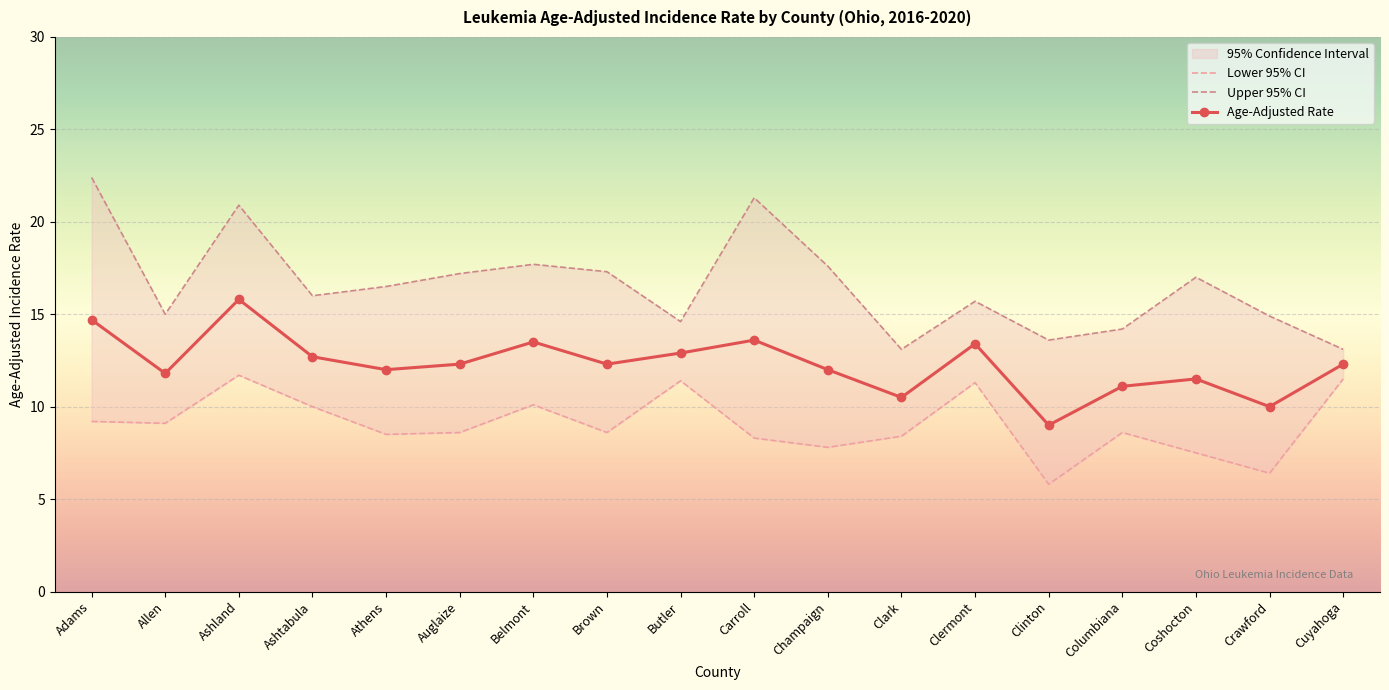

Which label corresponds to the smallest value in the chart?

Clinton